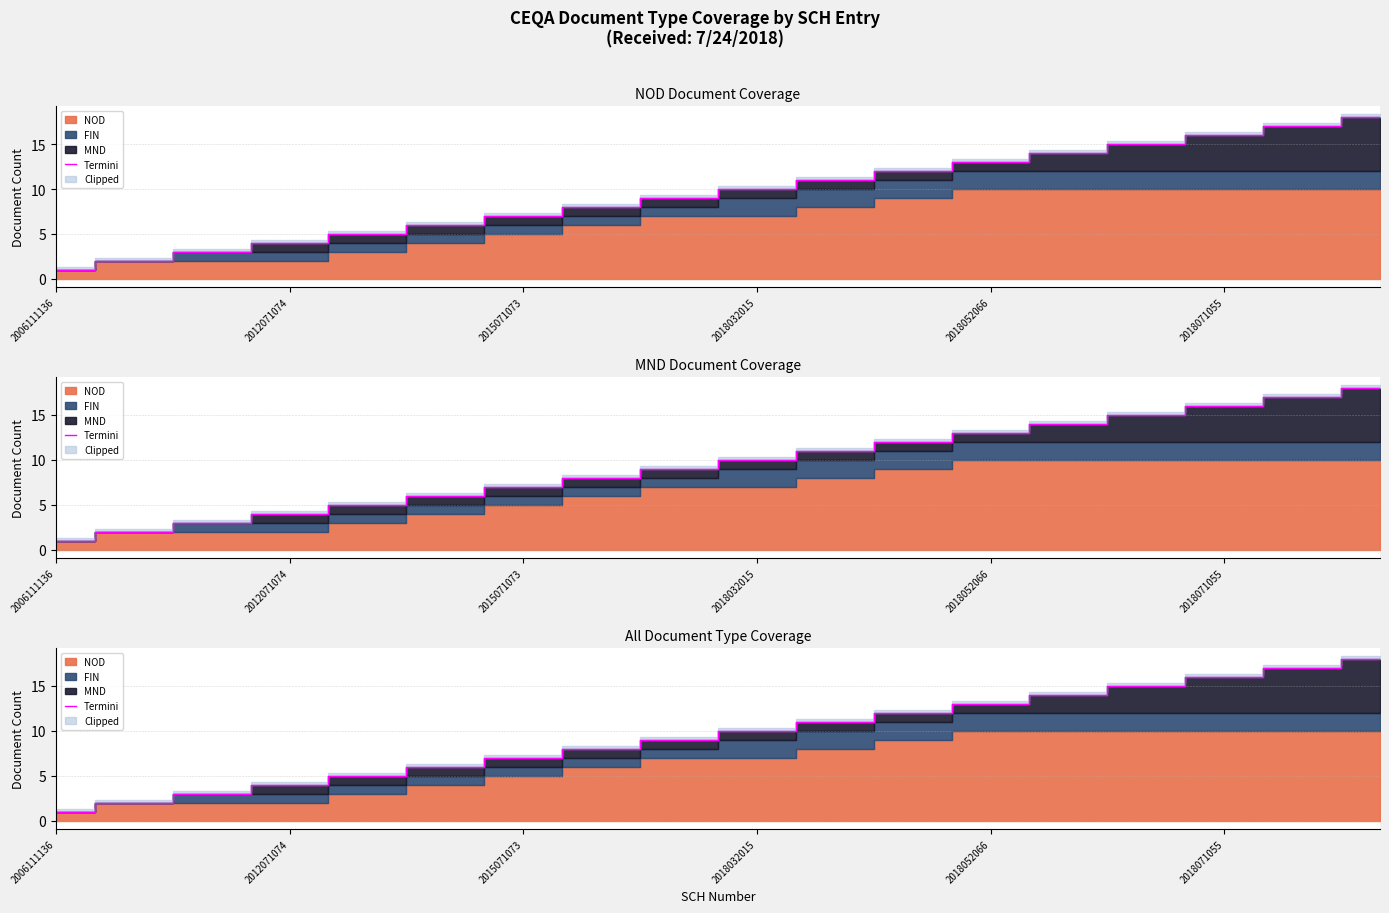

What is the approximate value at 16?

17